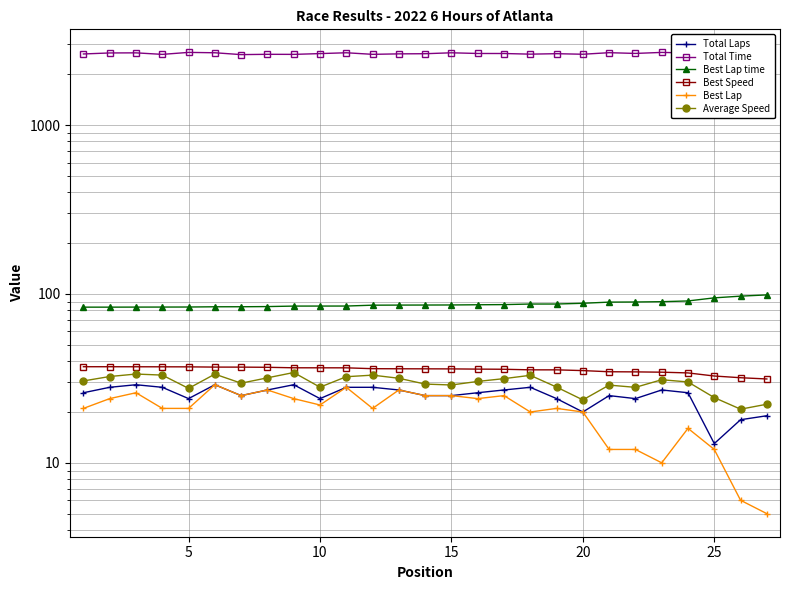

How many interior local peaks does the Total Laps series have?

6